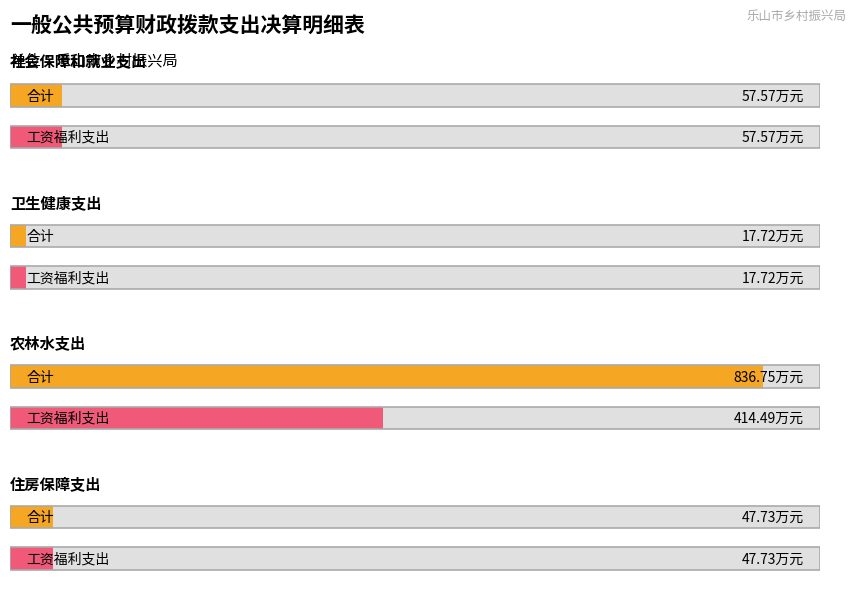

How many bars are there in total?

8